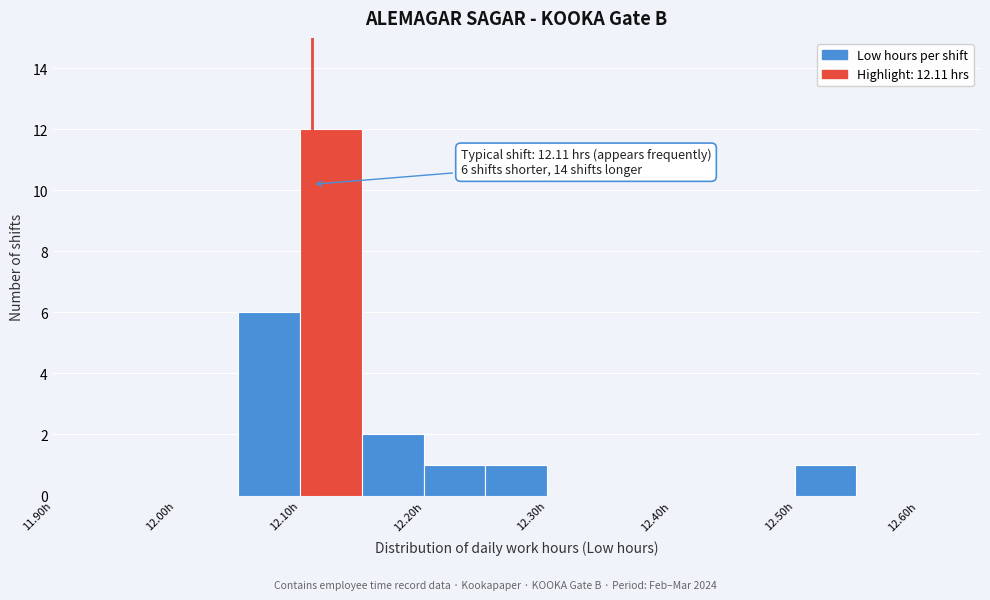

Which range on the x-axis has the tallest bar?

12.10 to 12.15